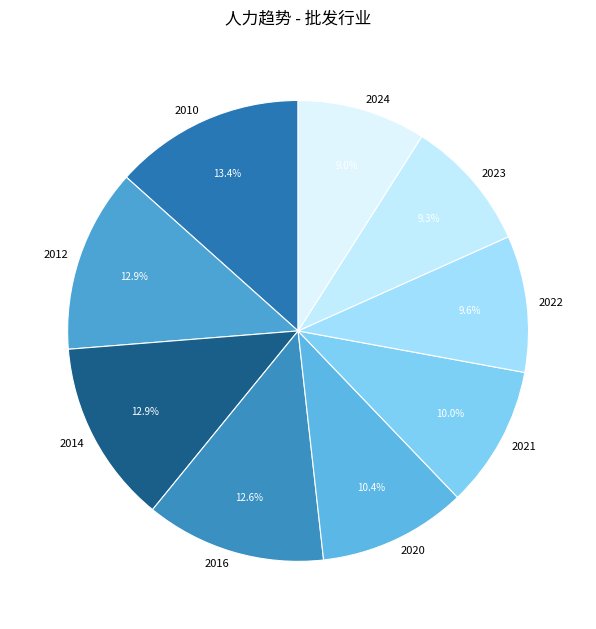

Is the sum of 2010 and 2022 greater than half?

No